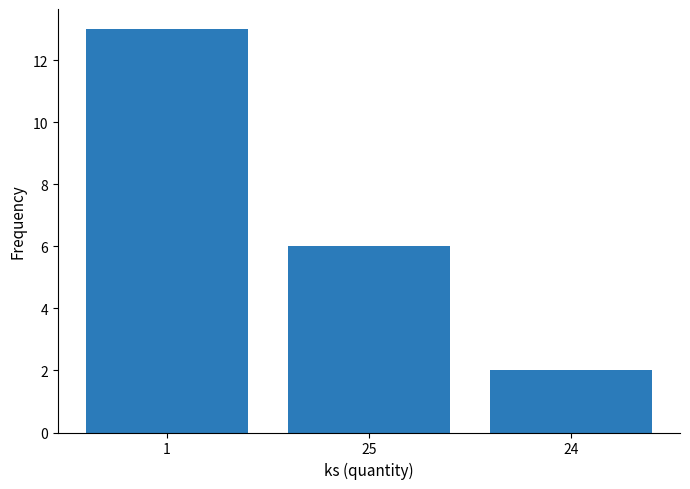

Reading right to left, transcribe all the data shown in this chart.

2	6	13